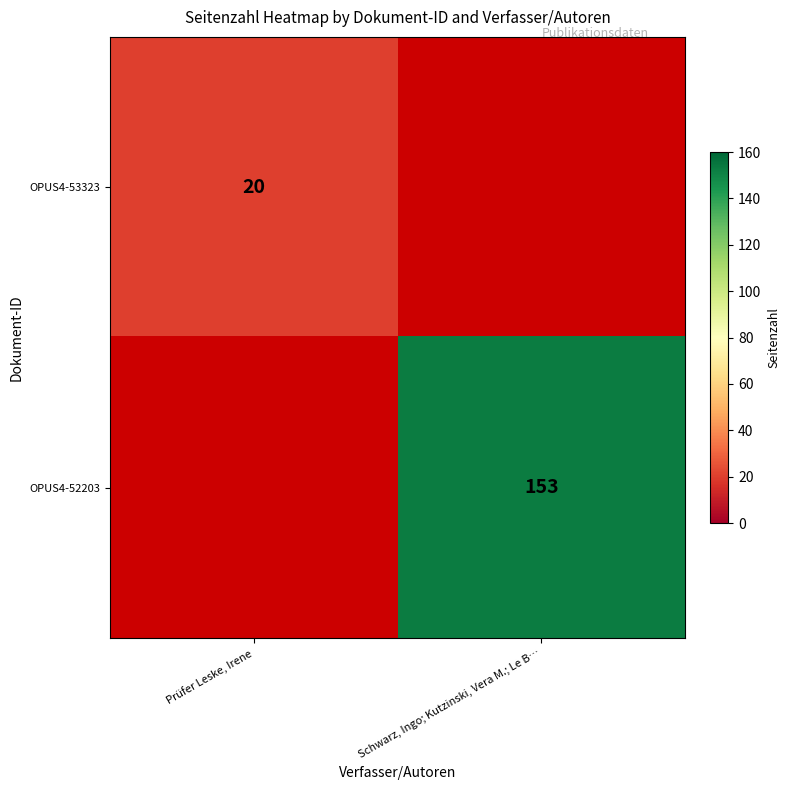

Which has a higher value, Prüfer Leske, Irene or Schwarz, Ingo; Kutzinski, Vera M.; Le B…?

Schwarz, Ingo; Kutzinski, Vera M.; Le B…